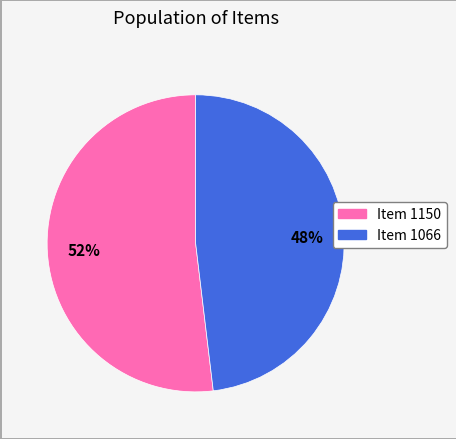

Which slice is the largest?

Item 1150